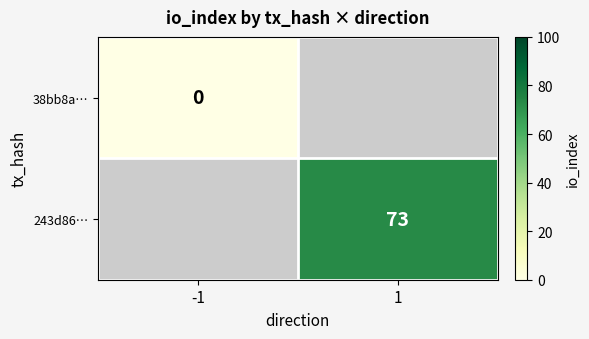

True or false: 243d86… has a value of 73 at 1.

True